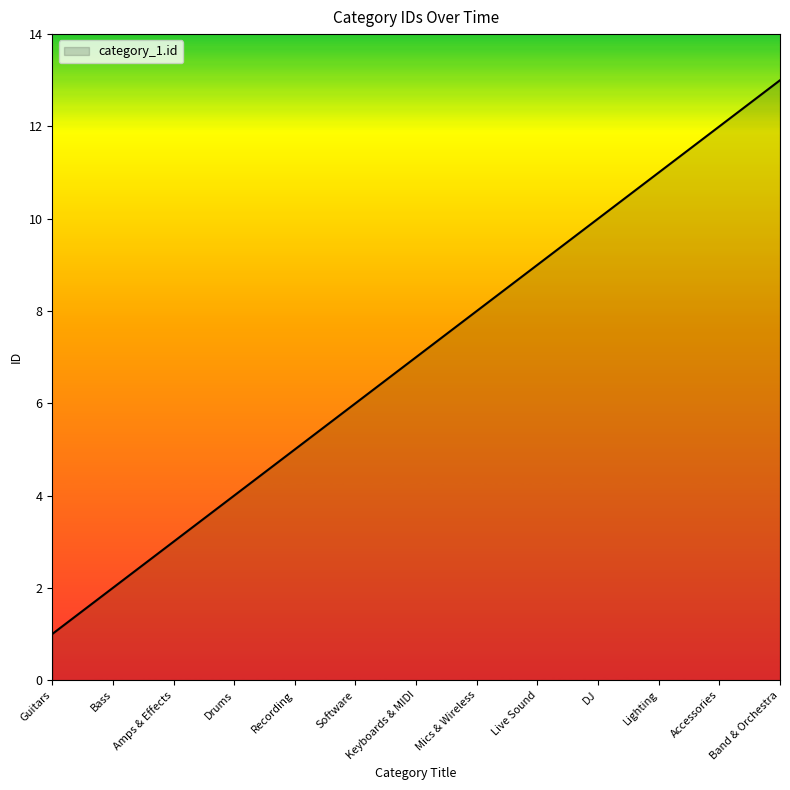

What is the ratio of the value at Live Sound to the value at Lighting?

0.8